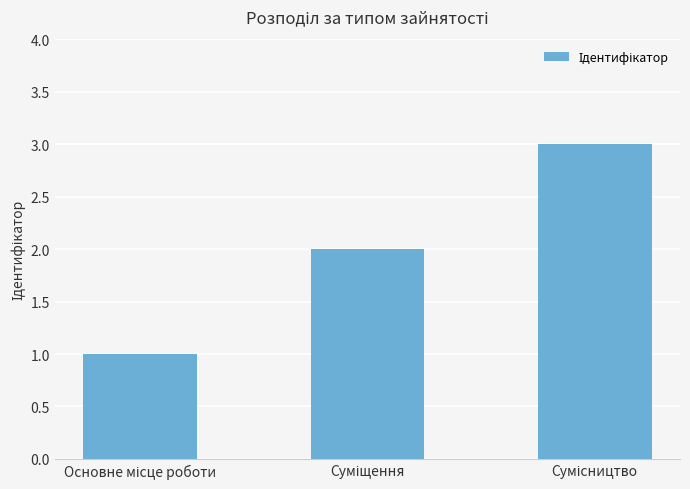

What is the sum of all values?

6